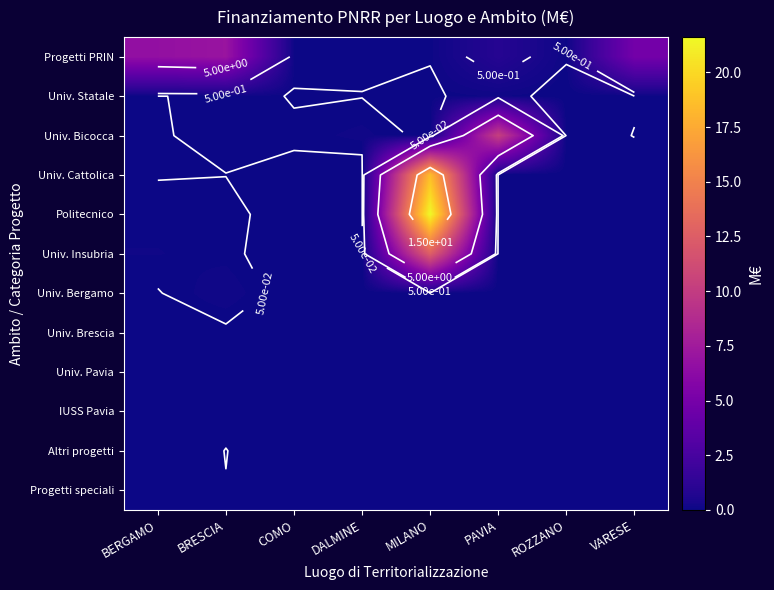

Is the value of Univ. Cattolica at PAVIA greater than the value of Univ. Statale at BERGAMO?

No